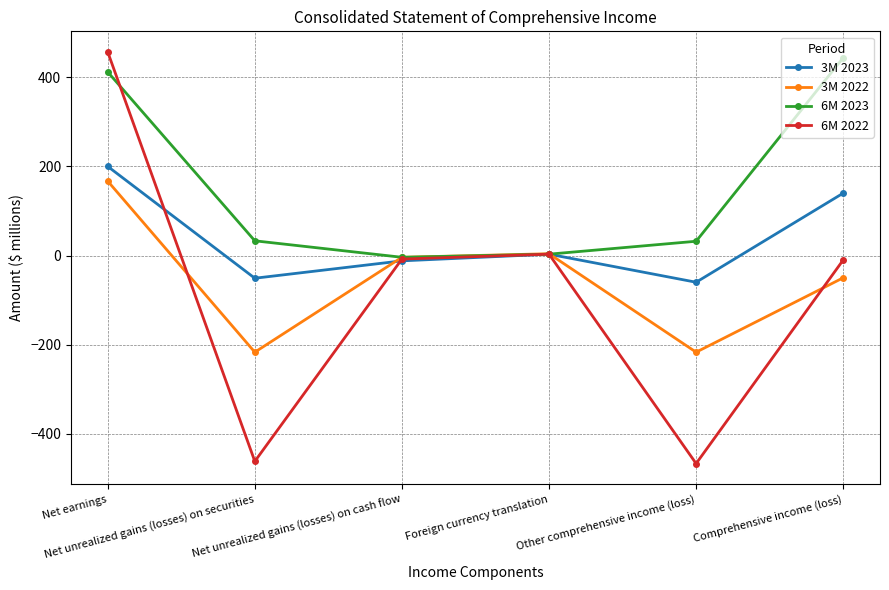

List the labels in order of 3M 2023 value, largest first.

Net earnings, Comprehensive income (loss), Foreign currency translation, Net unrealized gains (losses) on cash flow, Net unrealized gains (losses) on securities, Other comprehensive income (loss)